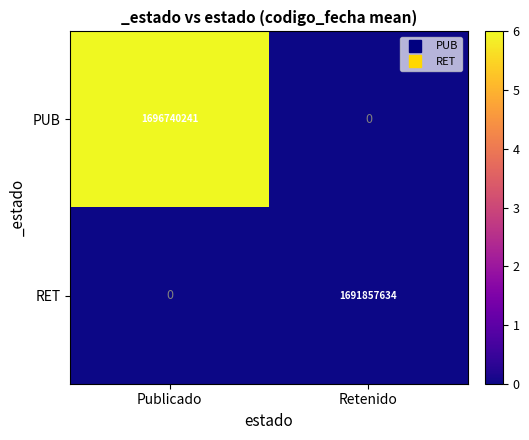

At which category is the sum across all series the highest?

Publicado